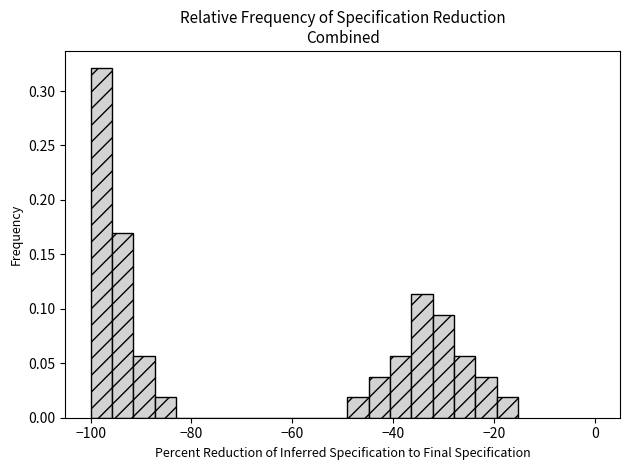

Read against the x-axis, roughly where is the centre of the tallest bar?

-98